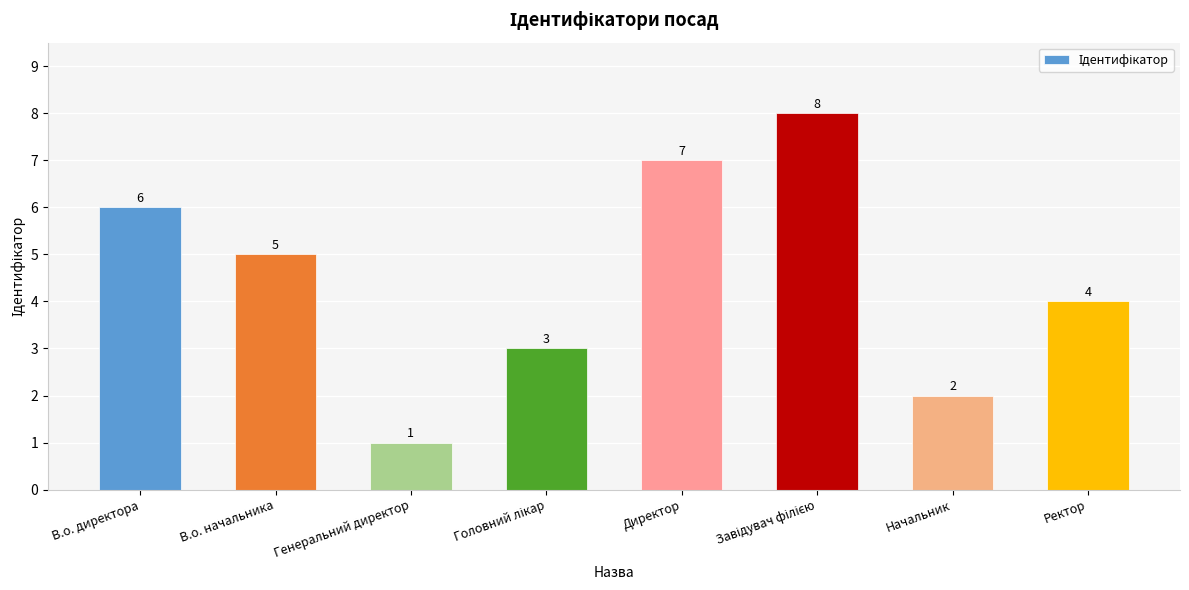

What is the label of the 1st bar from the left?

В.о. директора